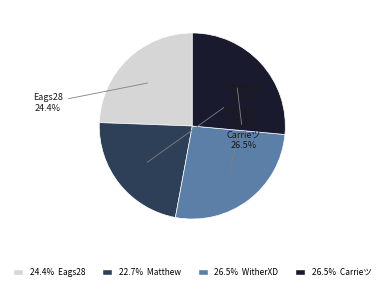

To the nearest percent, what is the average slice percentage?

25%